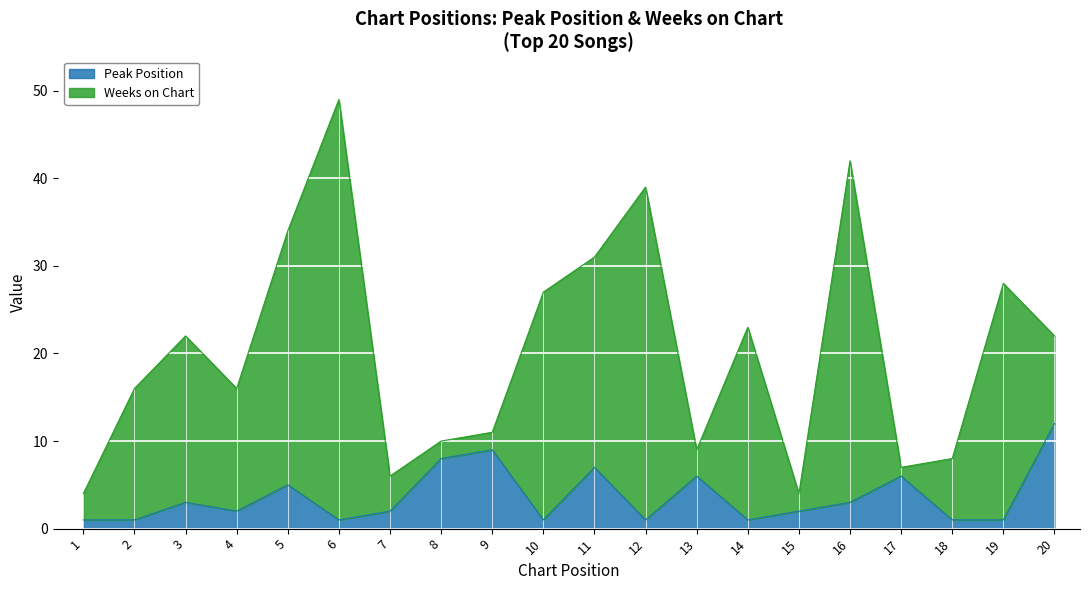

True or false: the data shows 2 at 1.

False